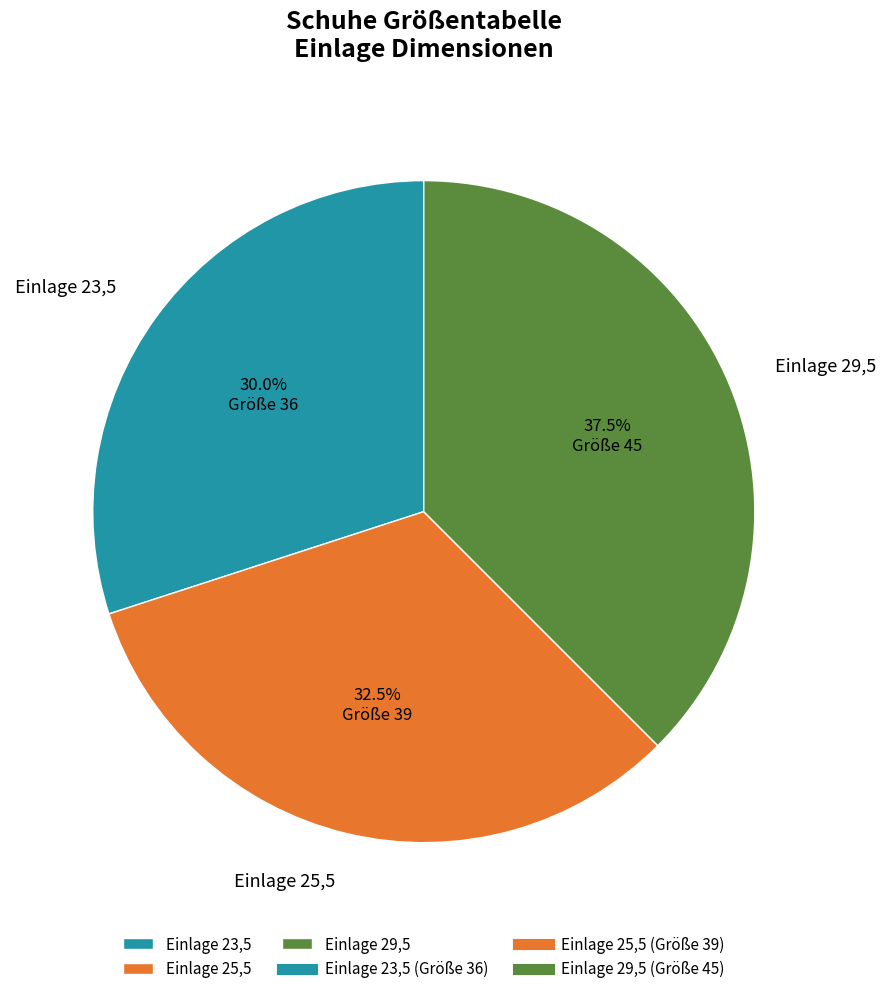

Rank the categories by value from highest to lowest.

Einlage 29,5, Einlage 25,5, Einlage 23,5